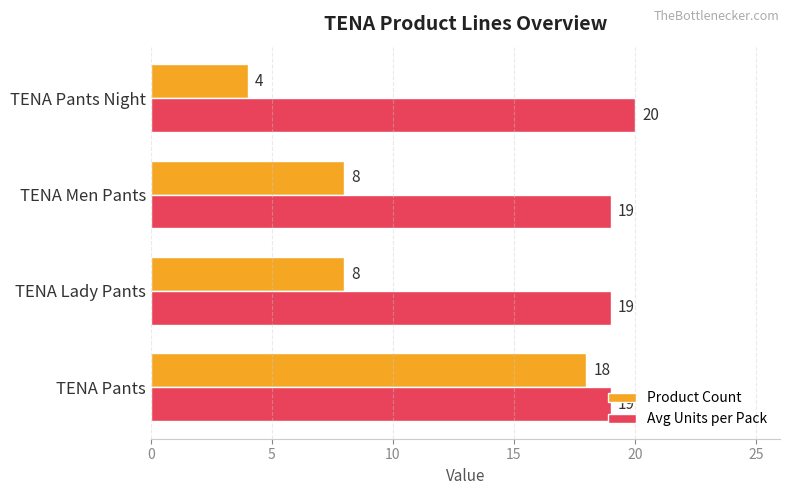

Which series changed the most between TENA Pants and TENA Pants Night?

Product Count